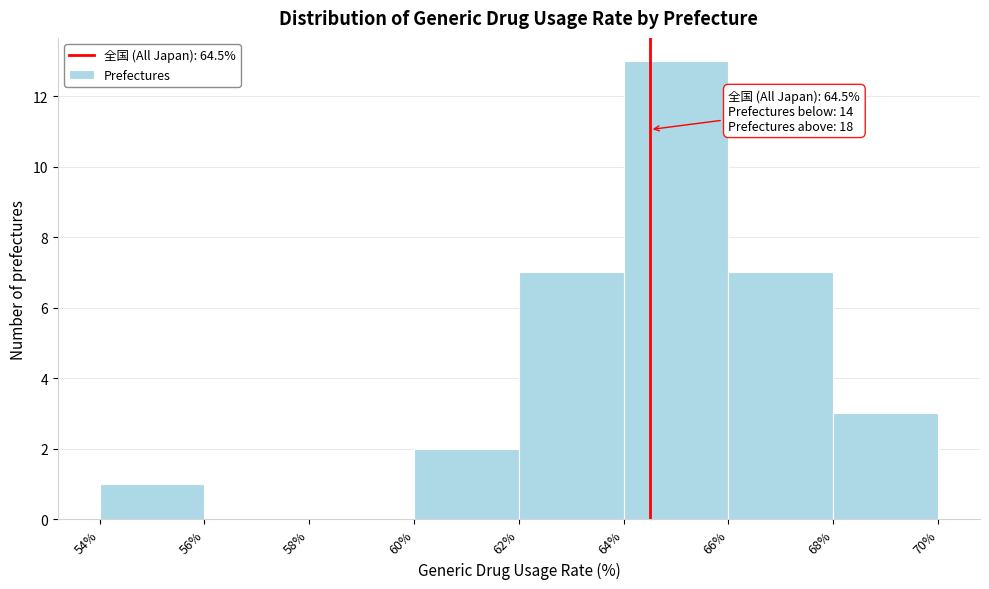

Over which range of the x-axis is the bar tallest?

64% to 66%